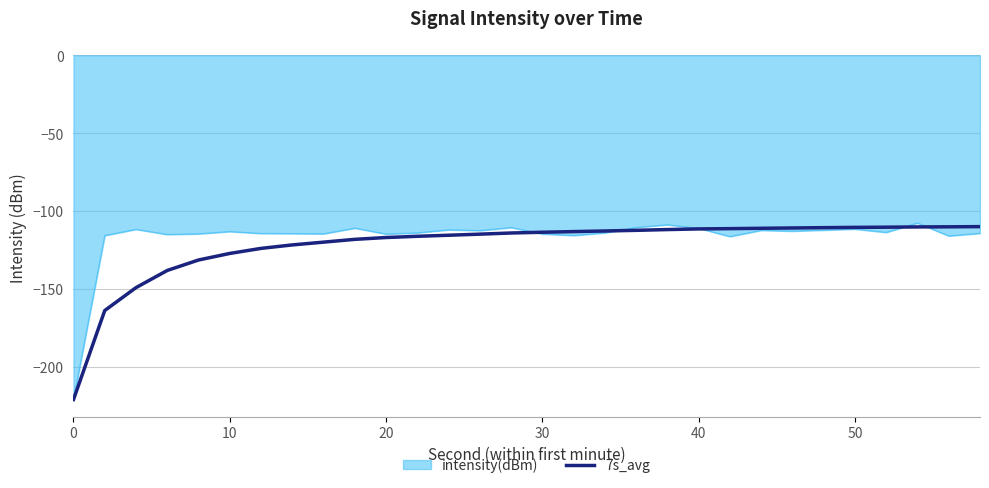

How many lines are shown in the chart?

2